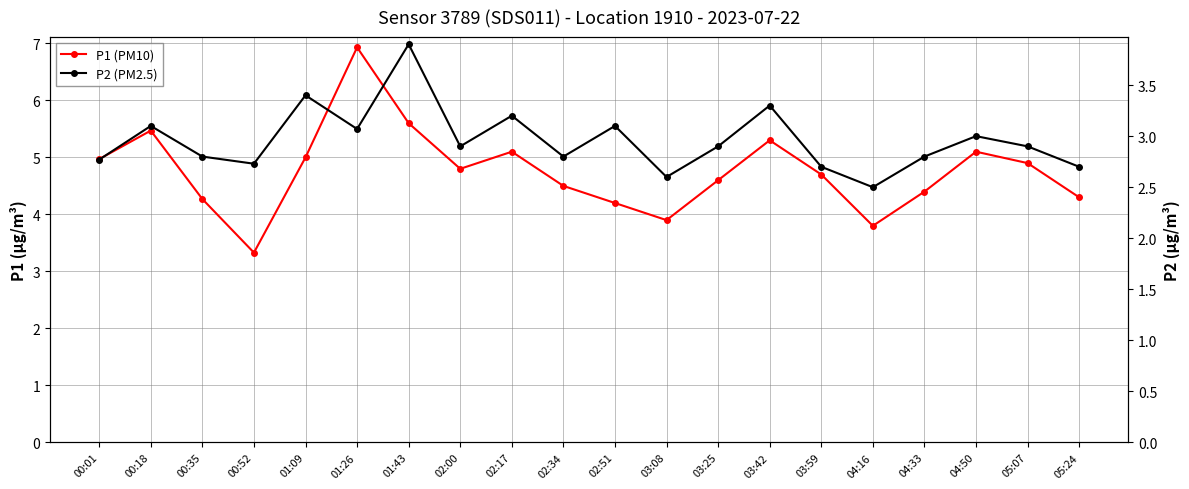

The value of P2 (PM2.5) at 05:24 is 2.7. True or false?

True